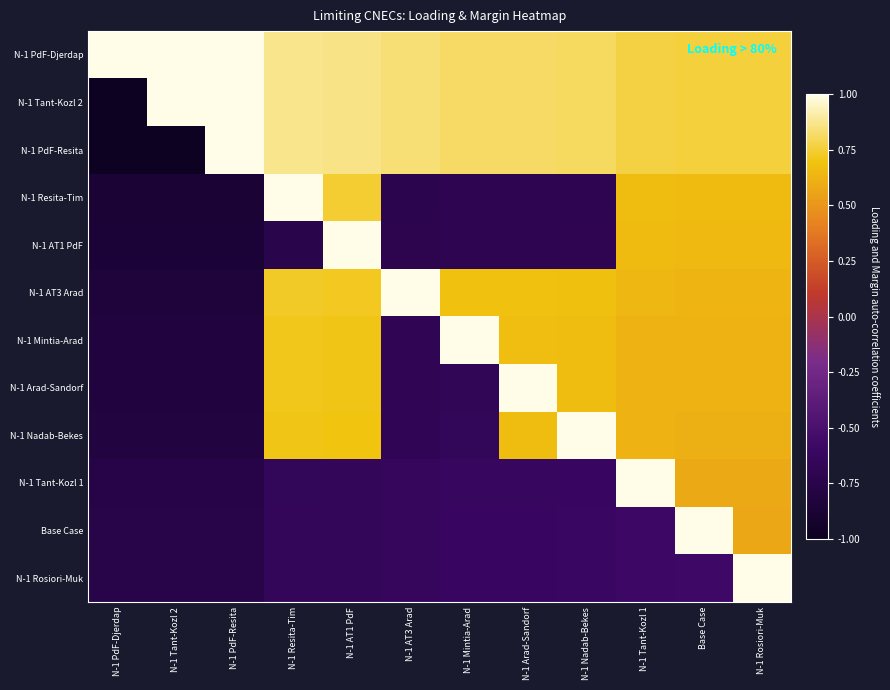

Reading left to right, transcribe all the data shown in this chart.

N-1 PdF-Djerdap: N-1 PdF-Djerdap=1.0	N-1 Tant-Kozl 2=1.0	N-1 PdF-Resita=1.0	N-1 Resita-Tim=0.9	N-1 AT1 PdF=0.9	N-1 AT3 Arad=0.8	N-1 Mintia-Arad=0.8	N-1 Arad-Sandorf=0.8	N-1 Nadab-Bekes=0.8	N-1 Tant-Kozl 1=0.8	Base Case=0.8	N-1 Rosiori-Muk=0.8
N-1 Tant-Kozl 2: N-1 PdF-Djerdap=-1.0	N-1 Tant-Kozl 2=1.0	N-1 PdF-Resita=1.0	N-1 Resita-Tim=0.9	N-1 AT1 PdF=0.9	N-1 AT3 Arad=0.8	N-1 Mintia-Arad=0.8	N-1 Arad-Sandorf=0.8	N-1 Nadab-Bekes=0.8	N-1 Tant-Kozl 1=0.8	Base Case=0.8	N-1 Rosiori-Muk=0.8
N-1 PdF-Resita: N-1 PdF-Djerdap=-1.0	N-1 Tant-Kozl 2=-1.0	N-1 PdF-Resita=1.0	N-1 Resita-Tim=0.9	N-1 AT1 PdF=0.9	N-1 AT3 Arad=0.8	N-1 Mintia-Arad=0.8	N-1 Arad-Sandorf=0.8	N-1 Nadab-Bekes=0.8	N-1 Tant-Kozl 1=0.8	Base Case=0.8	N-1 Rosiori-Muk=0.8
N-1 Resita-Tim: N-1 PdF-Djerdap=-0.9	N-1 Tant-Kozl 2=-0.9	N-1 PdF-Resita=-0.9	N-1 Resita-Tim=1.0	N-1 AT1 PdF=0.7	N-1 AT3 Arad=-0.7	N-1 Mintia-Arad=-0.7	N-1 Arad-Sandorf=-0.7	N-1 Nadab-Bekes=-0.7	N-1 Tant-Kozl 1=0.7	Base Case=0.7	N-1 Rosiori-Muk=0.7
N-1 AT1 PdF: N-1 PdF-Djerdap=-0.9	N-1 Tant-Kozl 2=-0.9	N-1 PdF-Resita=-0.9	N-1 Resita-Tim=-0.7	N-1 AT1 PdF=1.0	N-1 AT3 Arad=-0.7	N-1 Mintia-Arad=-0.7	N-1 Arad-Sandorf=-0.7	N-1 Nadab-Bekes=-0.7	N-1 Tant-Kozl 1=0.7	Base Case=0.7	N-1 Rosiori-Muk=0.7
N-1 AT3 Arad: N-1 PdF-Djerdap=-0.8	N-1 Tant-Kozl 2=-0.8	N-1 PdF-Resita=-0.8	N-1 Resita-Tim=0.7	N-1 AT1 PdF=0.7	N-1 AT3 Arad=1.0	N-1 Mintia-Arad=0.7	N-1 Arad-Sandorf=0.7	N-1 Nadab-Bekes=0.7	N-1 Tant-Kozl 1=0.6	Base Case=0.6	N-1 Rosiori-Muk=0.6
N-1 Mintia-Arad: N-1 PdF-Djerdap=-0.8	N-1 Tant-Kozl 2=-0.8	N-1 PdF-Resita=-0.8	N-1 Resita-Tim=0.7	N-1 AT1 PdF=0.7	N-1 AT3 Arad=-0.7	N-1 Mintia-Arad=1.0	N-1 Arad-Sandorf=0.7	N-1 Nadab-Bekes=0.7	N-1 Tant-Kozl 1=0.6	Base Case=0.6	N-1 Rosiori-Muk=0.6
N-1 Arad-Sandorf: N-1 PdF-Djerdap=-0.8	N-1 Tant-Kozl 2=-0.8	N-1 PdF-Resita=-0.8	N-1 Resita-Tim=0.7	N-1 AT1 PdF=0.7	N-1 AT3 Arad=-0.7	N-1 Mintia-Arad=-0.7	N-1 Arad-Sandorf=1.0	N-1 Nadab-Bekes=0.7	N-1 Tant-Kozl 1=0.6	Base Case=0.6	N-1 Rosiori-Muk=0.6
N-1 Nadab-Bekes: N-1 PdF-Djerdap=-0.8	N-1 Tant-Kozl 2=-0.8	N-1 PdF-Resita=-0.8	N-1 Resita-Tim=0.7	N-1 AT1 PdF=0.7	N-1 AT3 Arad=-0.7	N-1 Mintia-Arad=-0.7	N-1 Arad-Sandorf=0.7	N-1 Nadab-Bekes=1.0	N-1 Tant-Kozl 1=0.6	Base Case=0.6	N-1 Rosiori-Muk=0.6
N-1 Tant-Kozl 1: N-1 PdF-Djerdap=-0.8	N-1 Tant-Kozl 2=-0.8	N-1 PdF-Resita=-0.8	N-1 Resita-Tim=-0.7	N-1 AT1 PdF=-0.7	N-1 AT3 Arad=-0.6	N-1 Mintia-Arad=-0.6	N-1 Arad-Sandorf=-0.6	N-1 Nadab-Bekes=-0.6	N-1 Tant-Kozl 1=1.0	Base Case=0.6	N-1 Rosiori-Muk=0.6
Base Case: N-1 PdF-Djerdap=-0.8	N-1 Tant-Kozl 2=-0.8	N-1 PdF-Resita=-0.8	N-1 Resita-Tim=-0.7	N-1 AT1 PdF=-0.7	N-1 AT3 Arad=-0.6	N-1 Mintia-Arad=-0.6	N-1 Arad-Sandorf=-0.6	N-1 Nadab-Bekes=-0.6	N-1 Tant-Kozl 1=-0.6	Base Case=1.0	N-1 Rosiori-Muk=0.6
N-1 Rosiori-Muk: N-1 PdF-Djerdap=-0.8	N-1 Tant-Kozl 2=-0.8	N-1 PdF-Resita=-0.8	N-1 Resita-Tim=-0.7	N-1 AT1 PdF=-0.7	N-1 AT3 Arad=-0.6	N-1 Mintia-Arad=-0.6	N-1 Arad-Sandorf=-0.6	N-1 Nadab-Bekes=-0.6	N-1 Tant-Kozl 1=-0.6	Base Case=-0.6	N-1 Rosiori-Muk=1.0